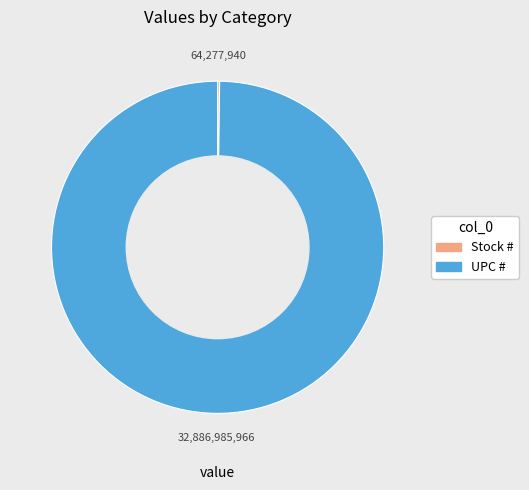

Which category has the biggest portion of the pie?

UPC #